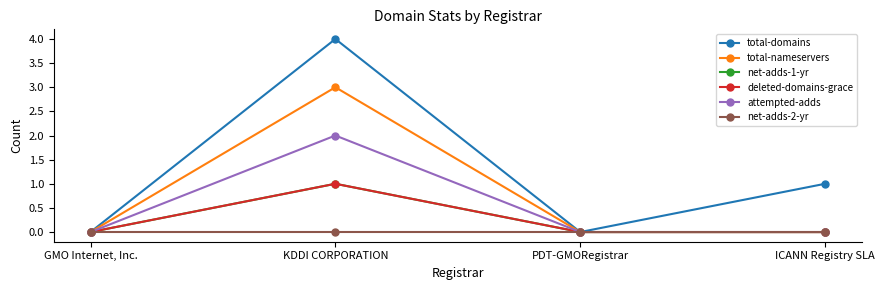

The attempted-adds series shows 1 at PDT-GMORegistrar. True or false?

False